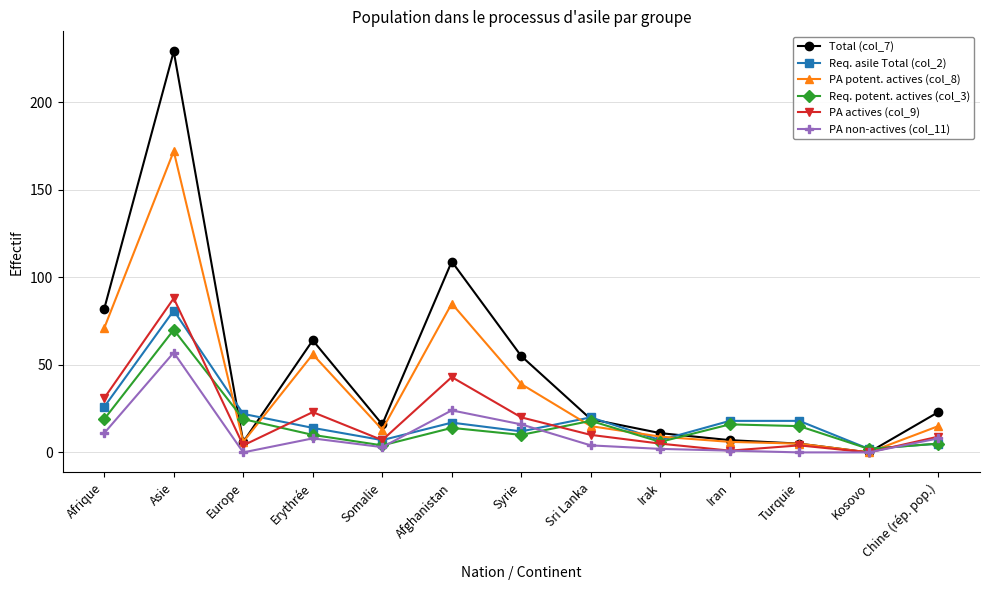

Rank the series by their maximum value, from lowest to highest.

PA non-actives (col_11), Req. potent. actives (col_3), Req. asile Total (col_2), PA actives (col_9), PA potent. actives (col_8), Total (col_7)